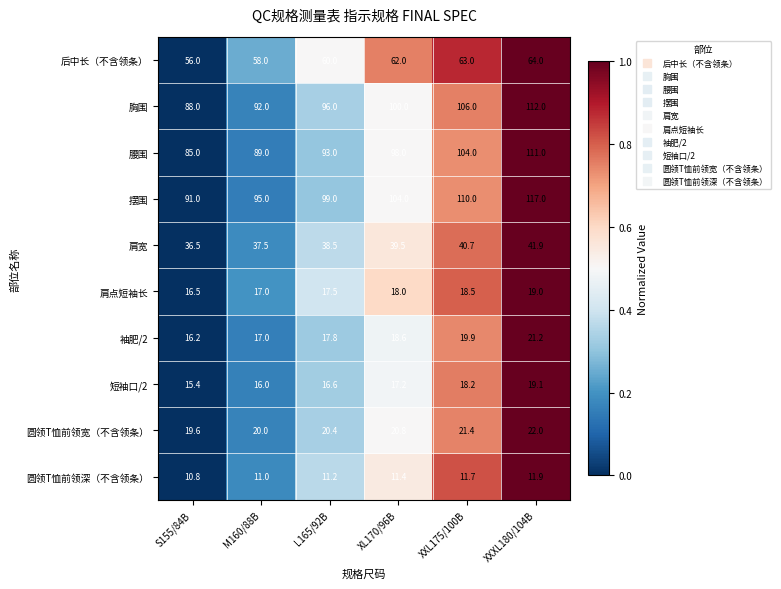

What is the difference between the 圆领T恤前领深（不含领条） values at S155/84B and XXXL180/104B?

1.1